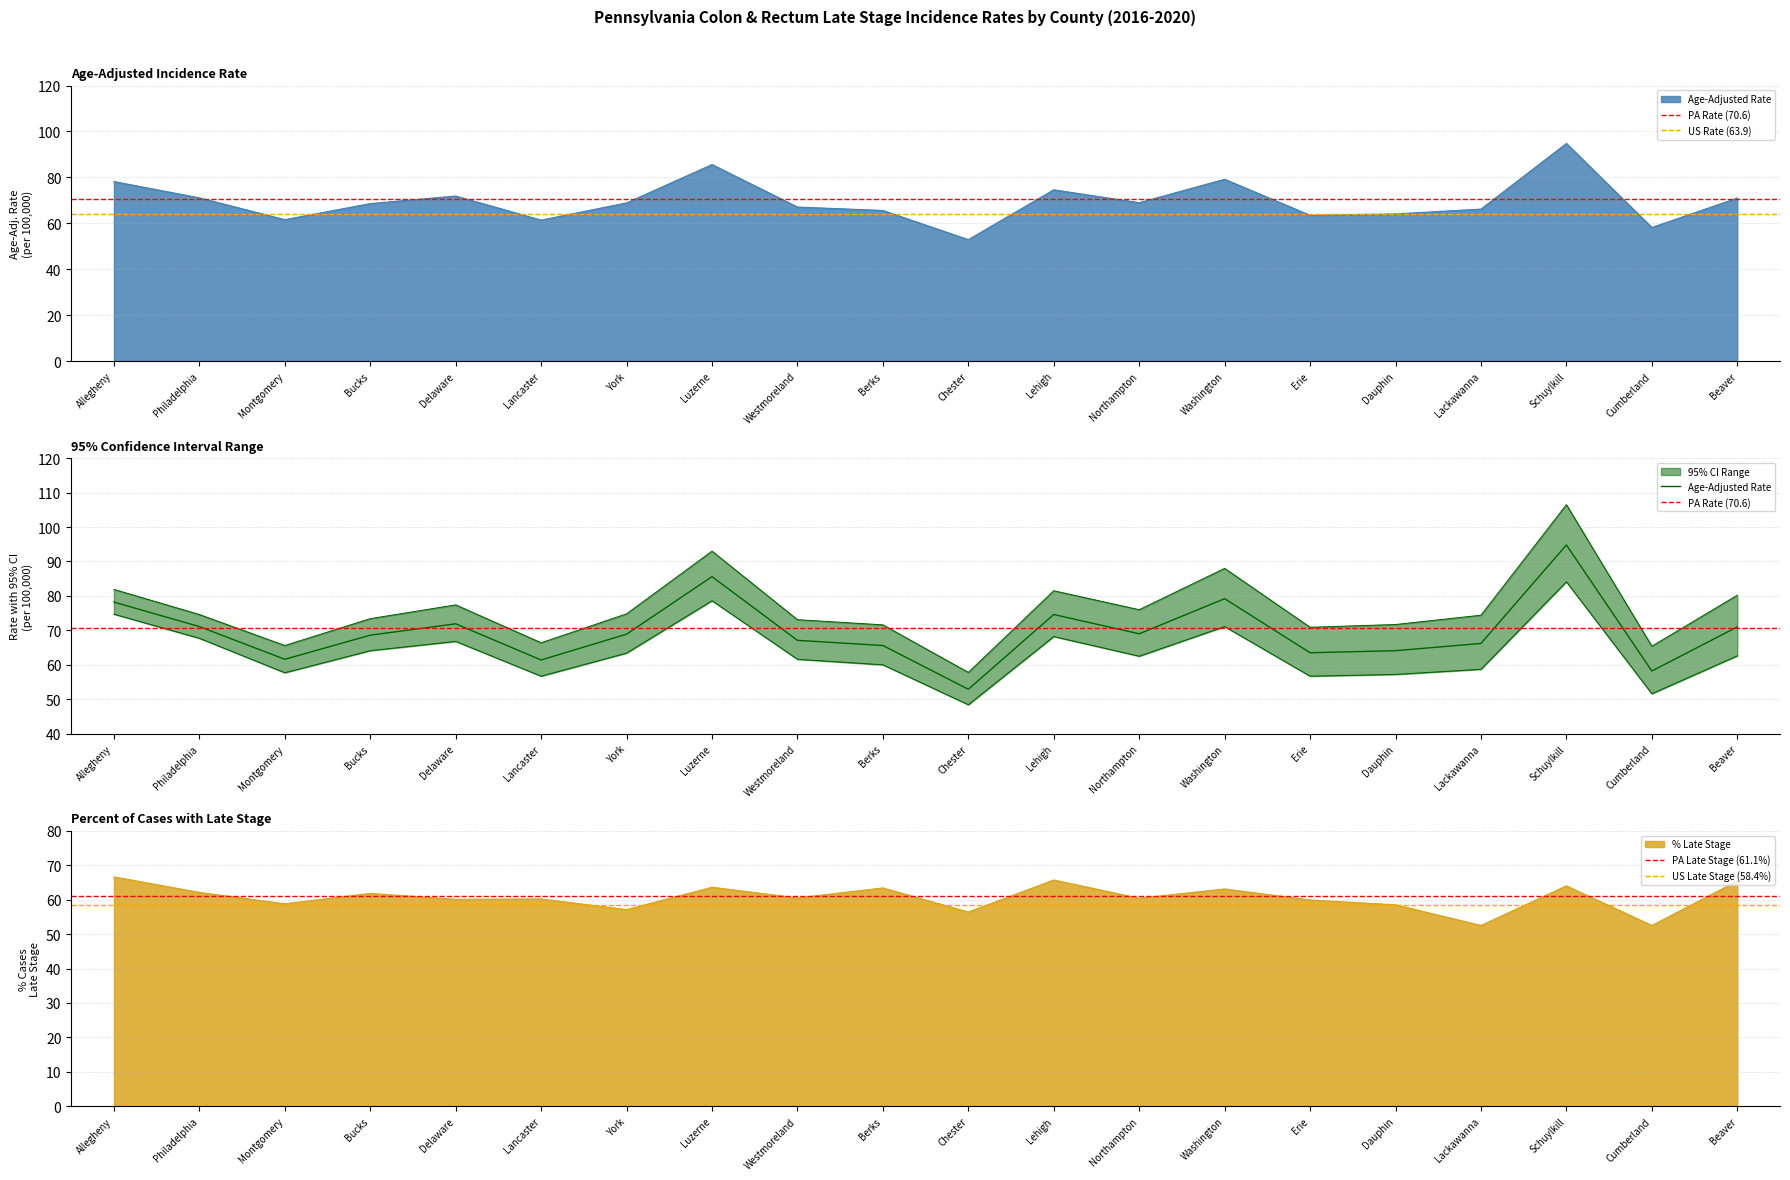

What is the total value across all series at Delaware?

276.2